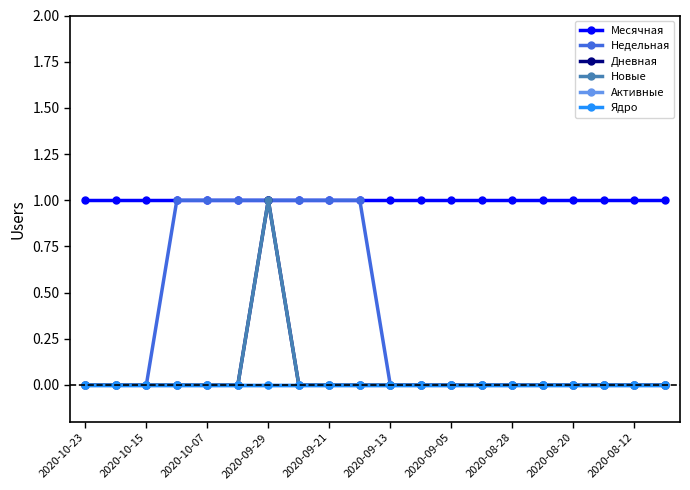

Is this an area chart (filled region under the line)?

No